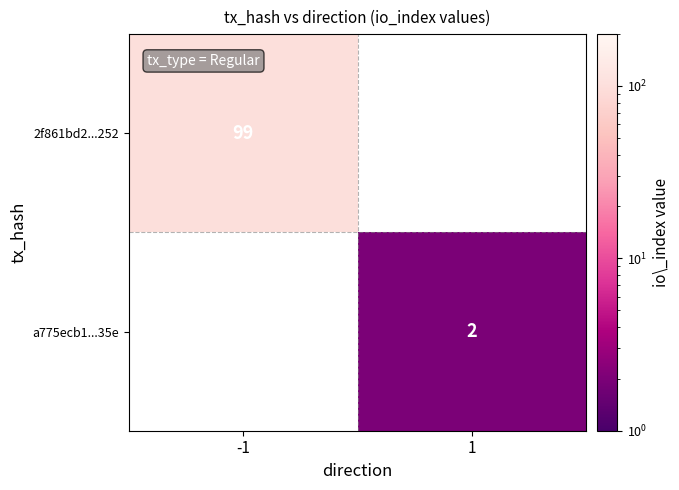

What is the minimum value shown in the chart?

2.0